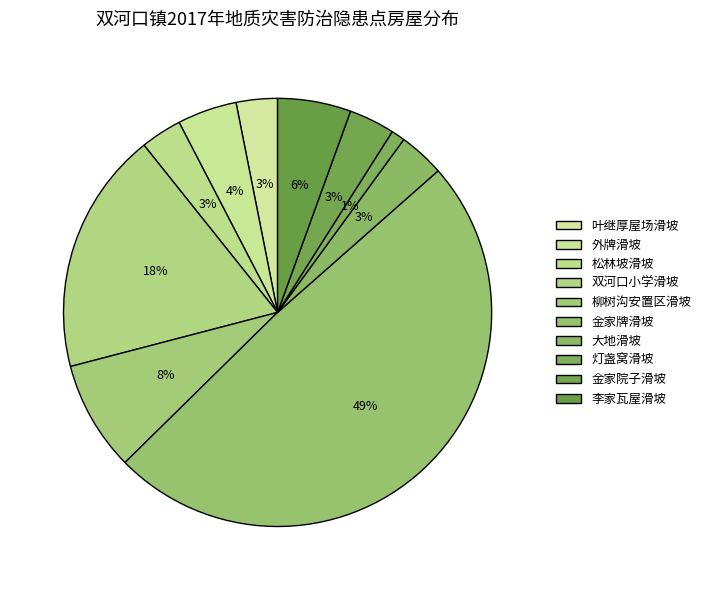

To the nearest percent, what portion does 双河口小学滑坡 represent?

18%